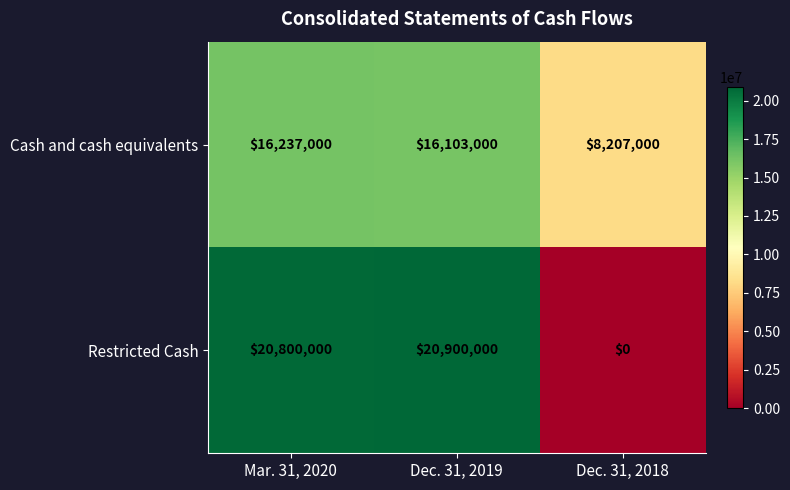

The value of Restricted Cash at Dec. 31, 2019 is 20900000. True or false?

True